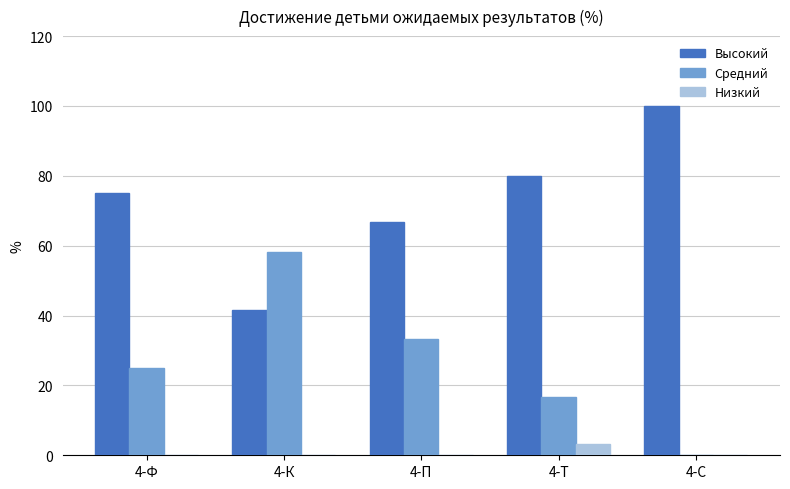

True or false: Низкий has a value of 0.0 at 4-К.

True